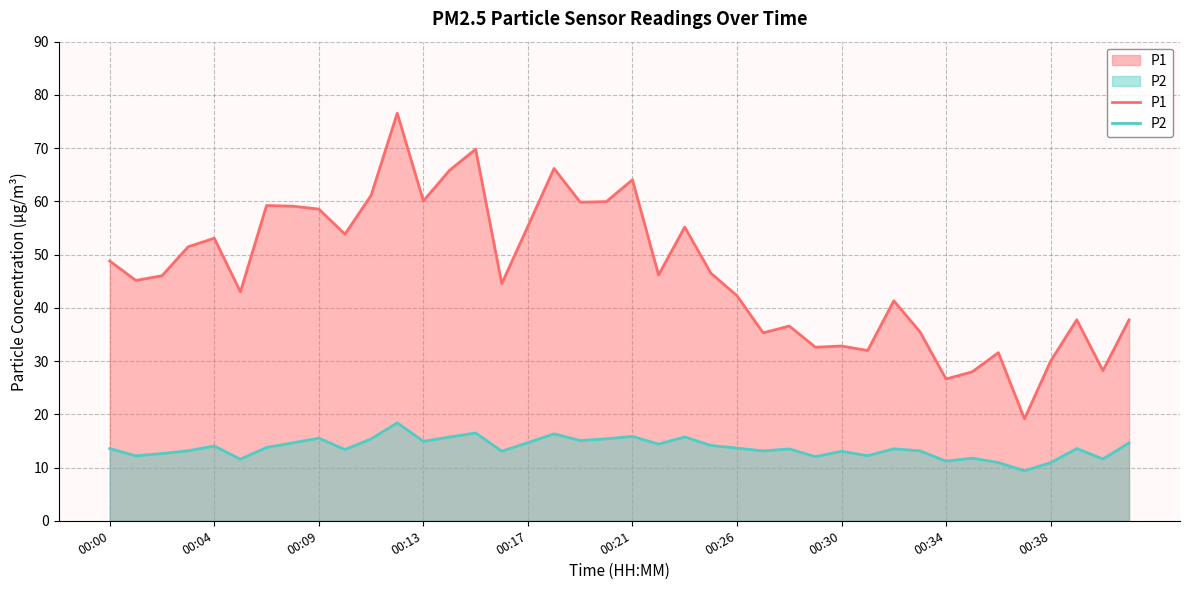

Which series has the largest range (max minus min)?

P1